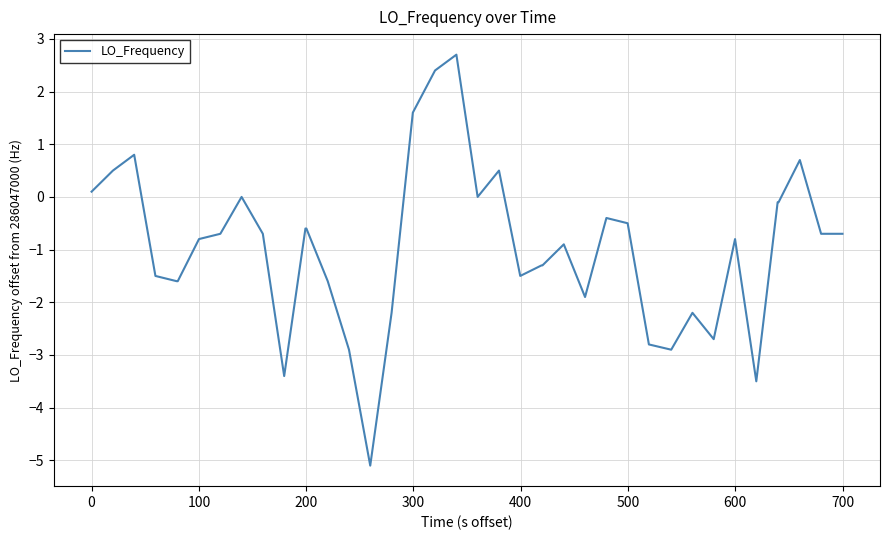

What is the difference between the maximum and minimum values?

7.8